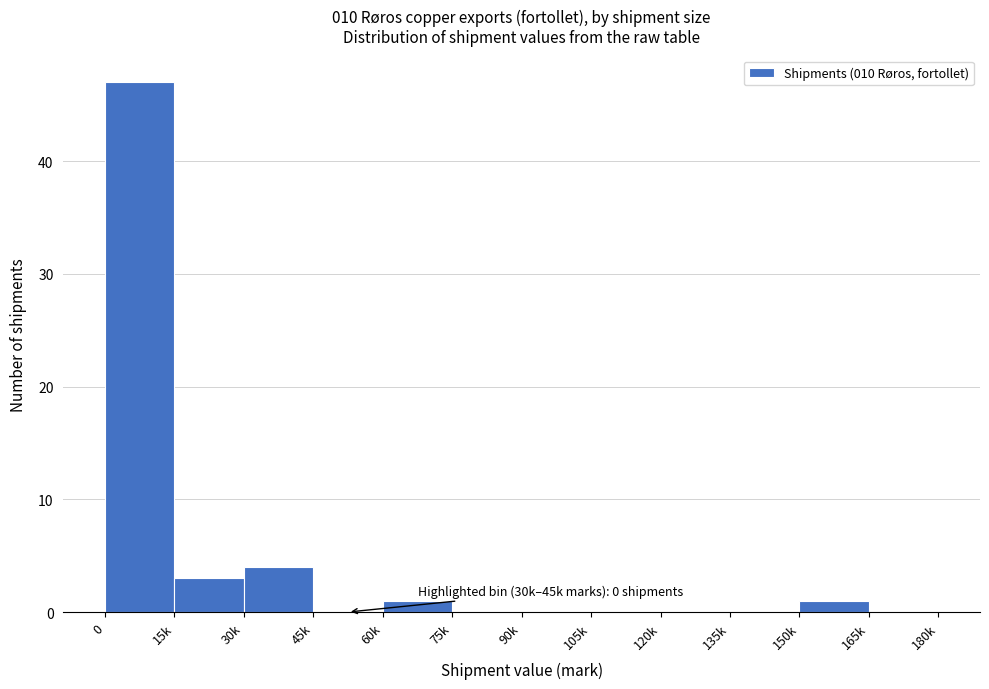

Reading left to right, extract all data points from this chart.

0=47	15k=3	30k=4	45k=0	60k=1	75k=0	90k=0	105k=0	120k=0	135k=0	150k=1	165k=0